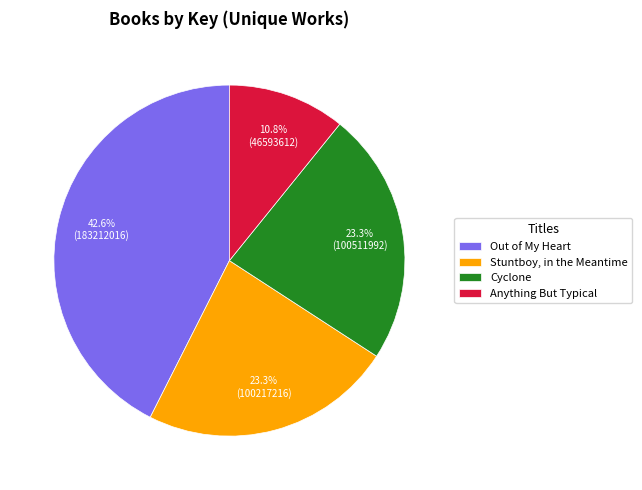

To the nearest percent, what percentage of the pie is Out of My Heart?

43%